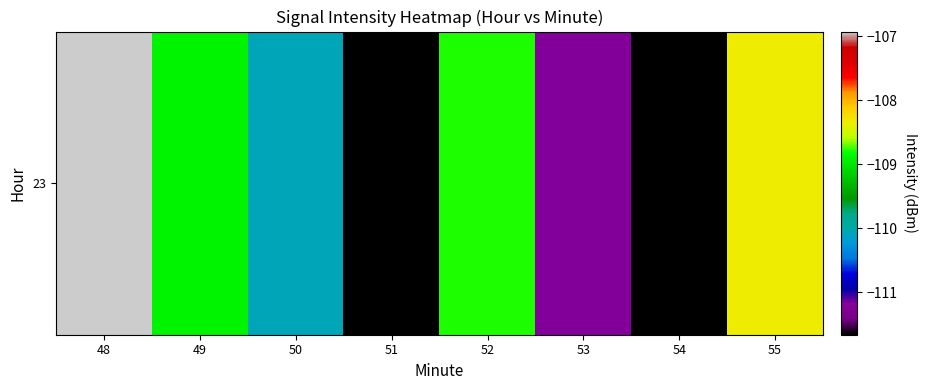

Reading right to left, list all the values displayed in this chart.

55=-108.3	54=-111.7	53=-111.2	52=-108.8	51=-111.7	50=-110.1	49=-108.9	48=-106.9